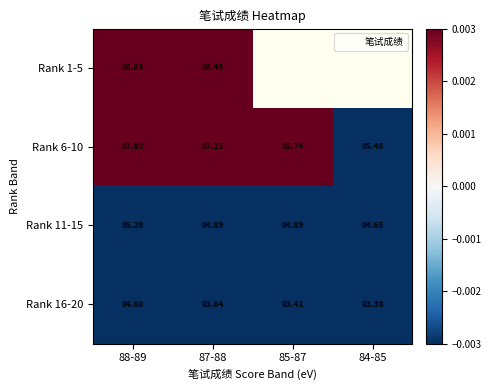

Is the value of Rank 6-10 at 88-89 greater than the value of Rank 16-20 at 85-87?

Yes